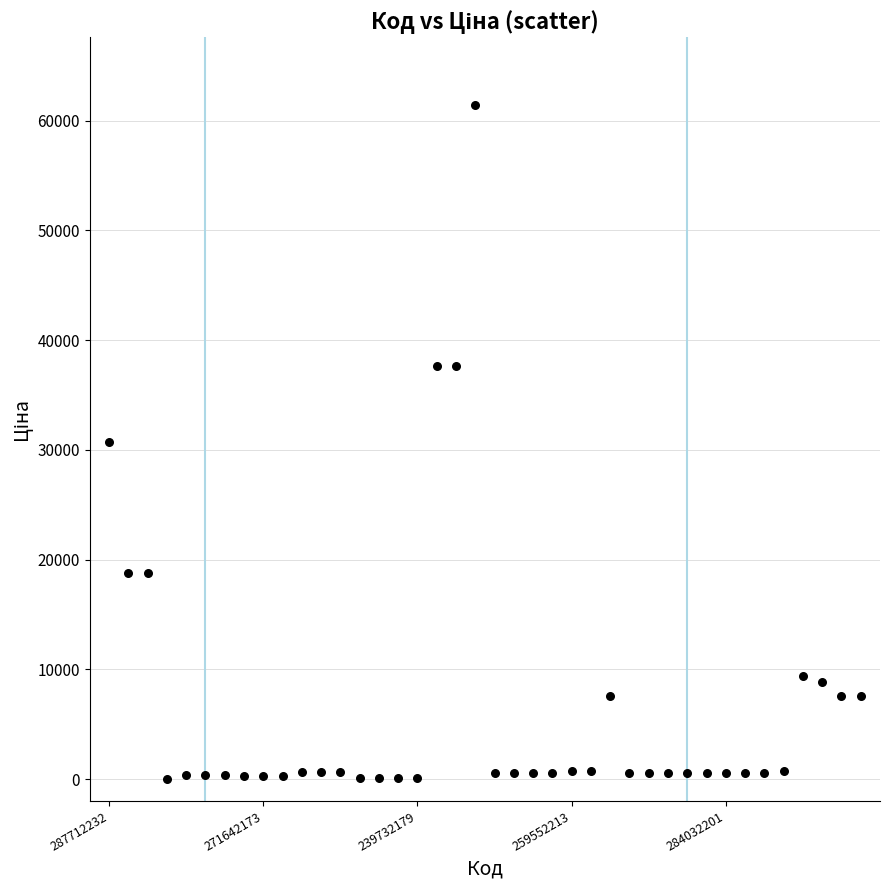

What is the range of Y values (max minus min)?

61402.2